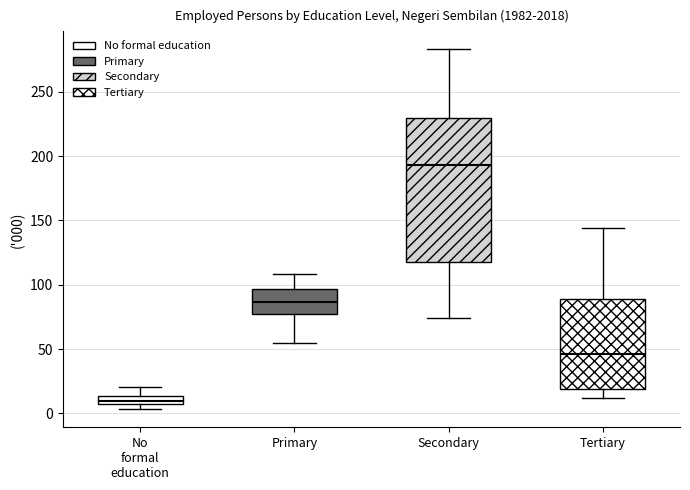

Comparing the boxes themselves (not the whiskers), which one is the tallest?

Secondary